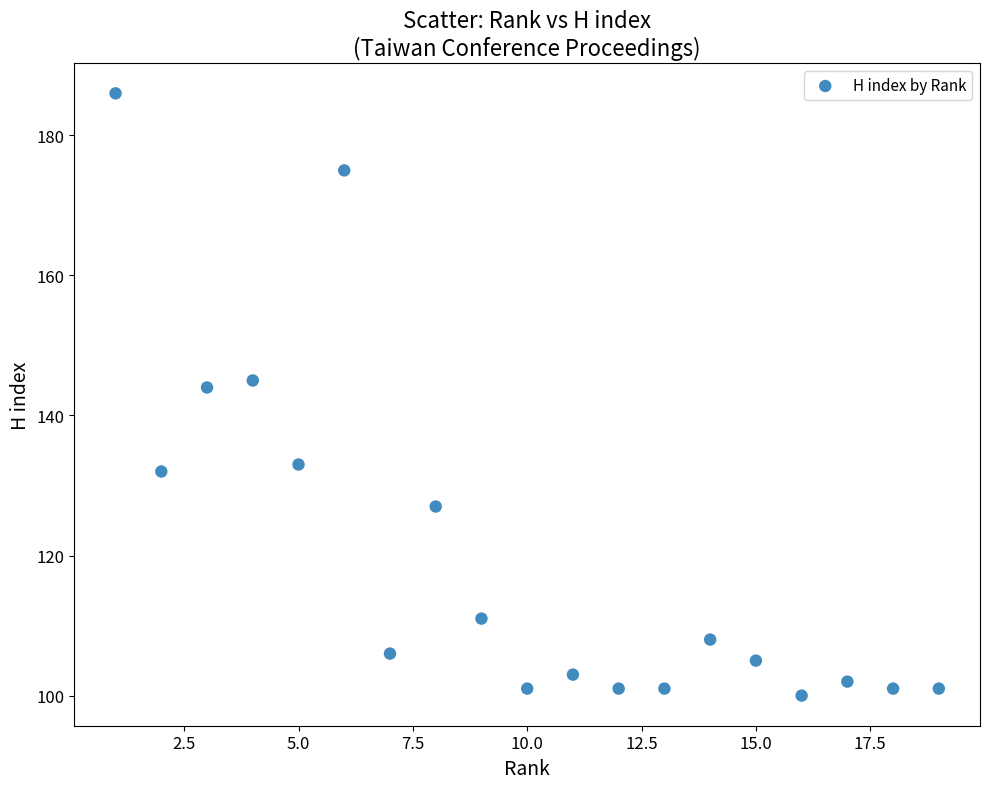

What is the range of Y values (max minus min)?

86